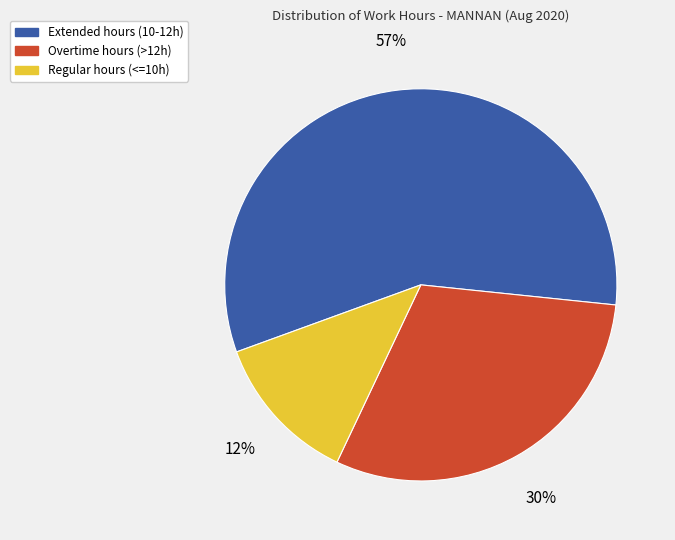

To the nearest percent, what is the difference between the largest and smallest slice percentages?

45%